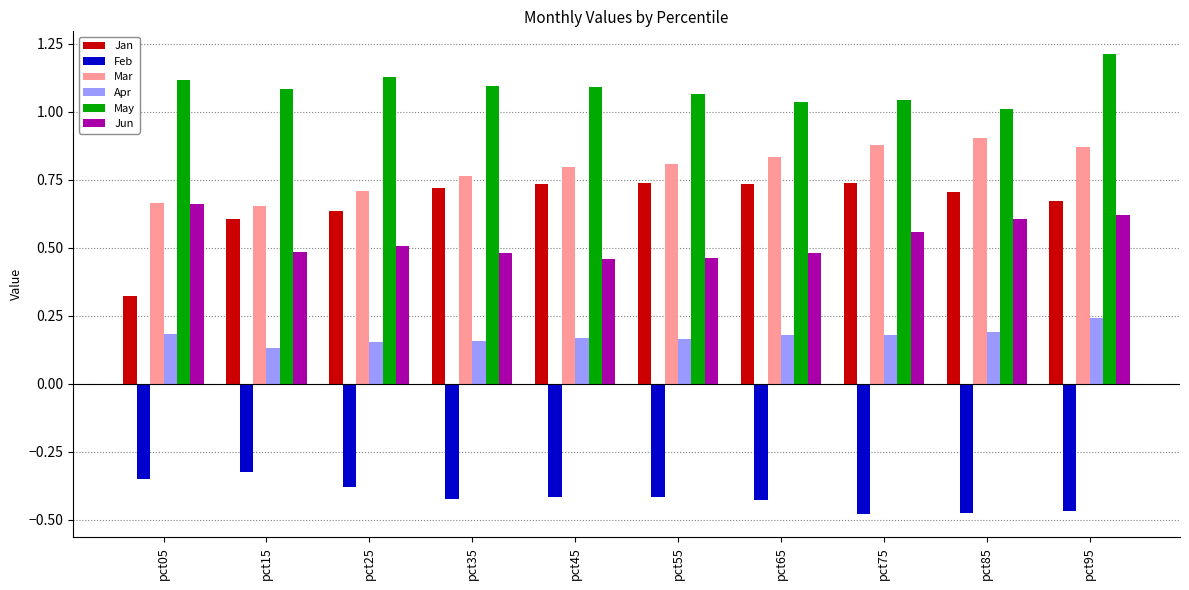

What is the total value across all series at pct45?

2.8